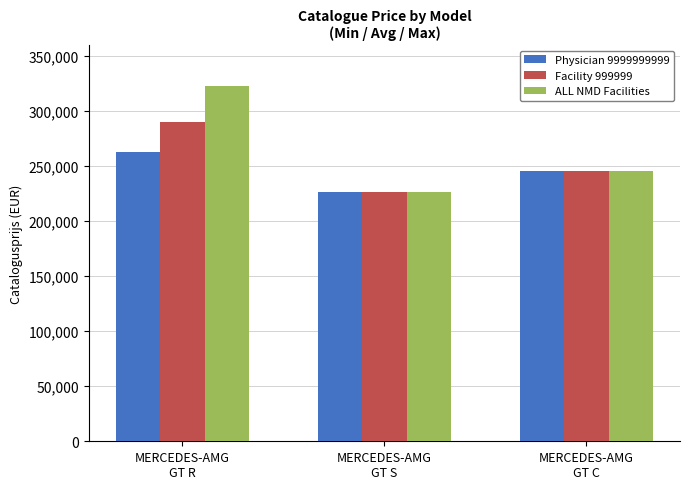

Where does the Facility 999999 series first go above 245595?

MERCEDES-AMG
GT R